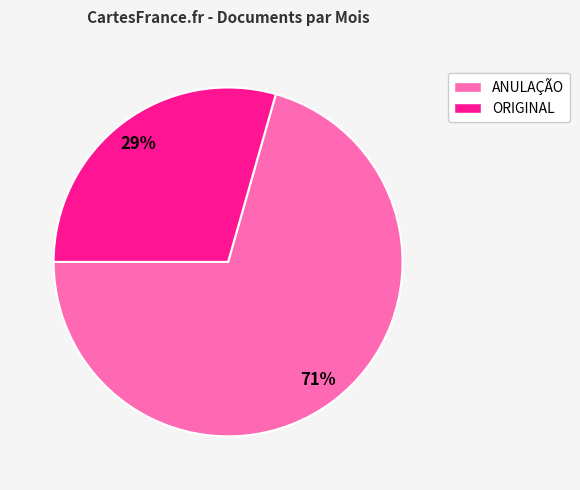

To the nearest percent, what is the combined percentage of ORIGINAL and ANULAÇÃO?

100%